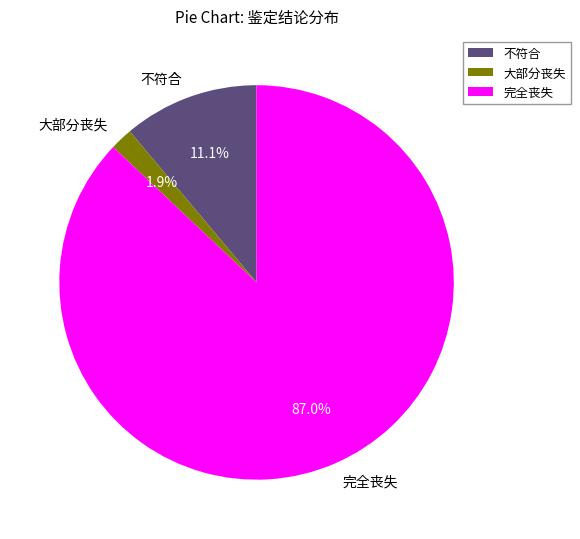

Which category has the smallest portion of the pie?

大部分丧失